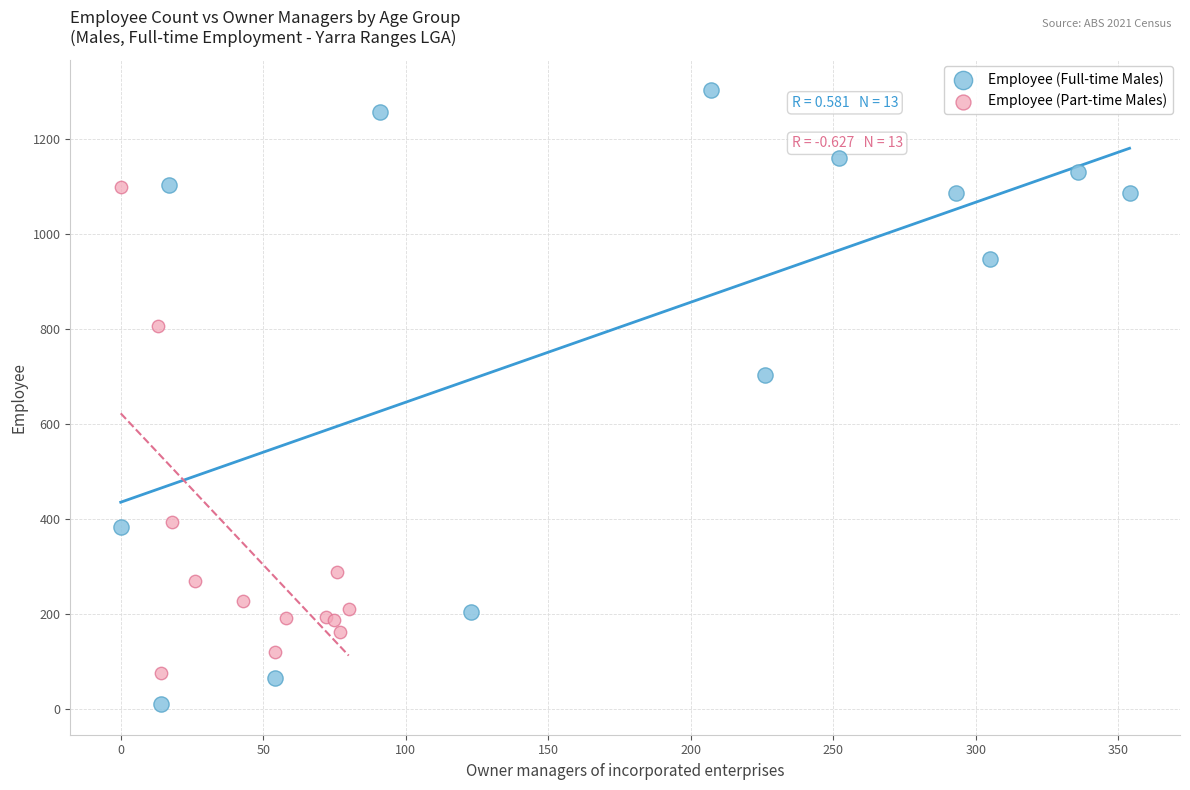

What are all the series names shown in the legend?

Employee (Full-time Males), Employee (Part-time Males)